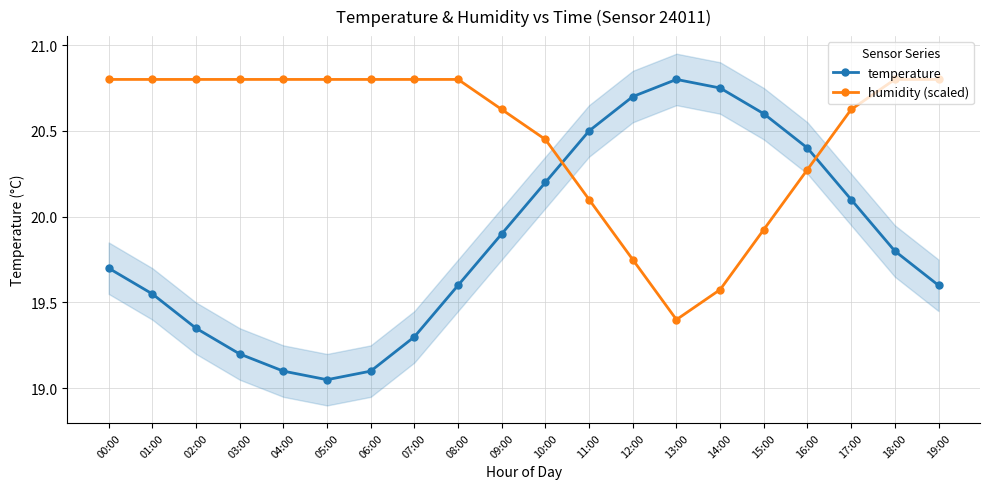

Is the value of humidity (scaled) at 08:00 greater than the value of temperature at 14:00?

Yes